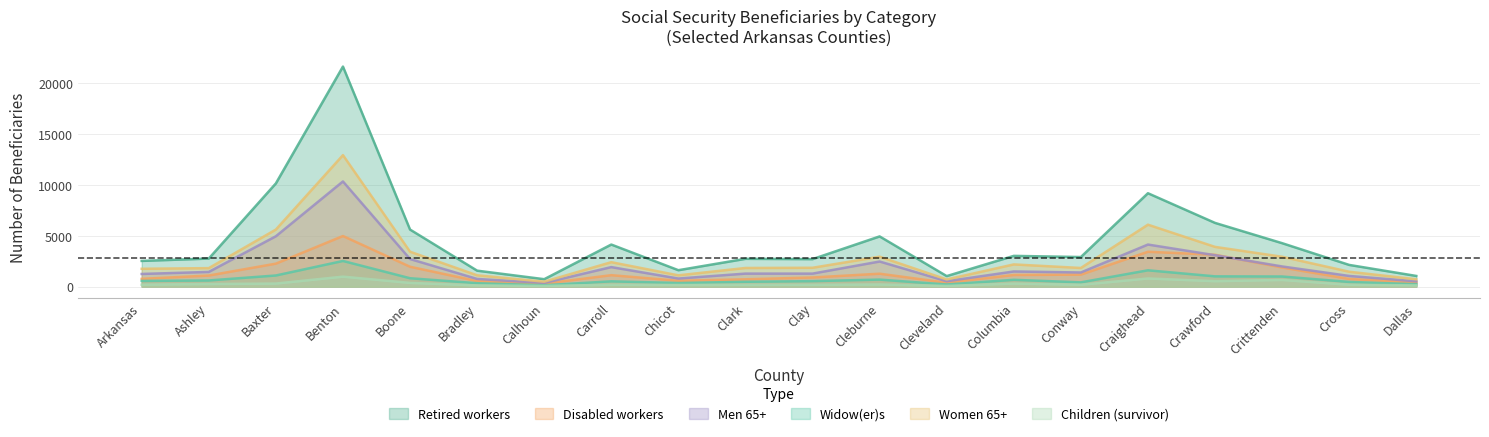

Reading left to right, transcribe all the data shown in this chart.

Retired workers: 2525	2755	10150	21650	5610	1565	725	4135	1610	2730	2700	4935	1030	3020	2905	9185	6265	4270	2130	1045
Disabled workers: 760	1085	2255	4975	1950	540	285	1120	570	715	895	1265	380	1140	1175	3425	3130	1880	750	405
Men 65+: 1240	1440	4950	10345	2710	750	355	1915	790	1275	1275	2465	525	1485	1385	4135	3085	1980	1045	515
Widow(er)s: 555	600	1090	2520	820	330	130	515	350	470	535	685	205	665	415	1600	1005	990	455	230
Women 65+: 1750	1815	5610	12935	3430	1110	480	2400	1105	1830	1850	2940	700	2180	1830	6090	3905	2935	1460	715
Children (survivor): 185	250	295	975	360	115	65	175	155	170	175	205	65	295	175	795	530	650	175	115